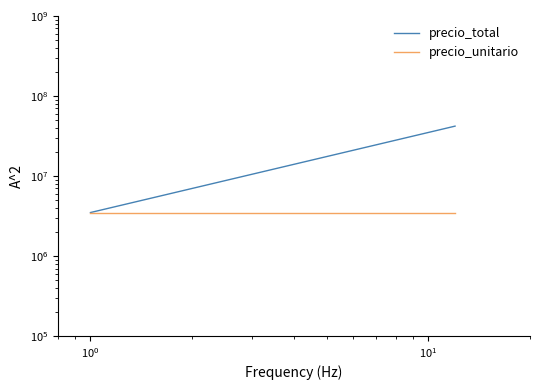

Reading left to right, what are all the values shown in this chart?

precio_total: 3500000	38500000	42000000
precio_unitario: 3500000	3500000	3500000